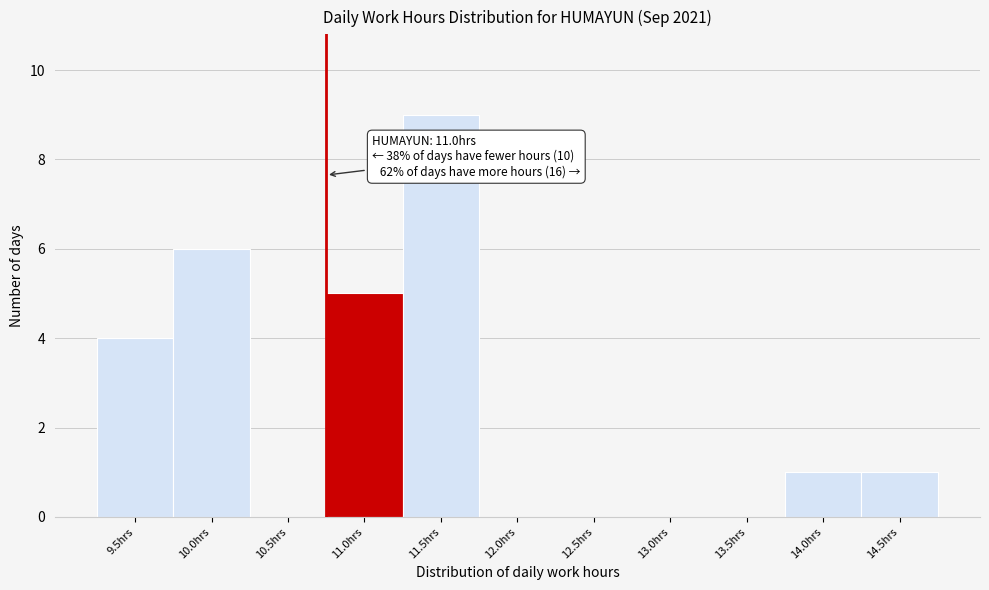

Reading left to right, extract all data points from this chart.

9.5hrs=4	10.0hrs=6	10.5hrs=0	11.0hrs=5	11.5hrs=9	12.0hrs=0	12.5hrs=0	13.0hrs=0	13.5hrs=0	14.0hrs=1	14.5hrs=1